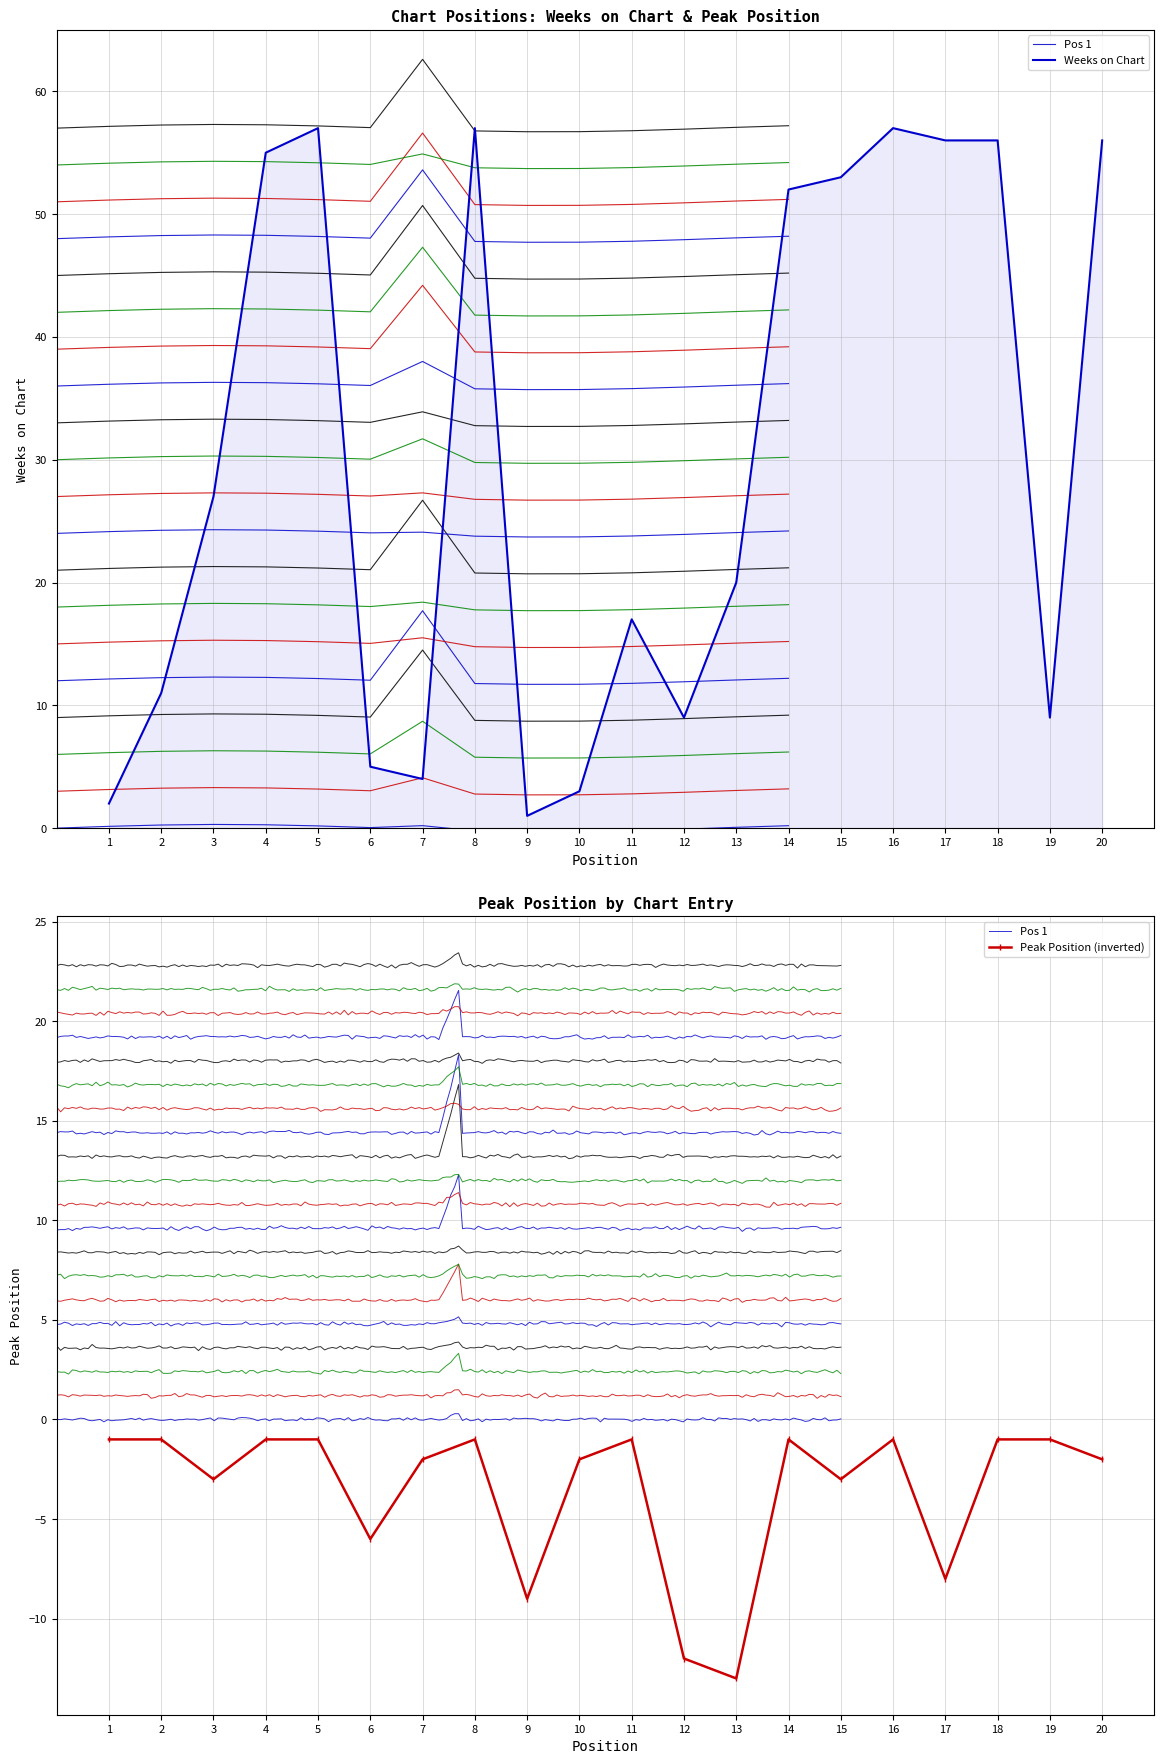

True or false: Weeks on Chart and Peak Position cross at least once.

False